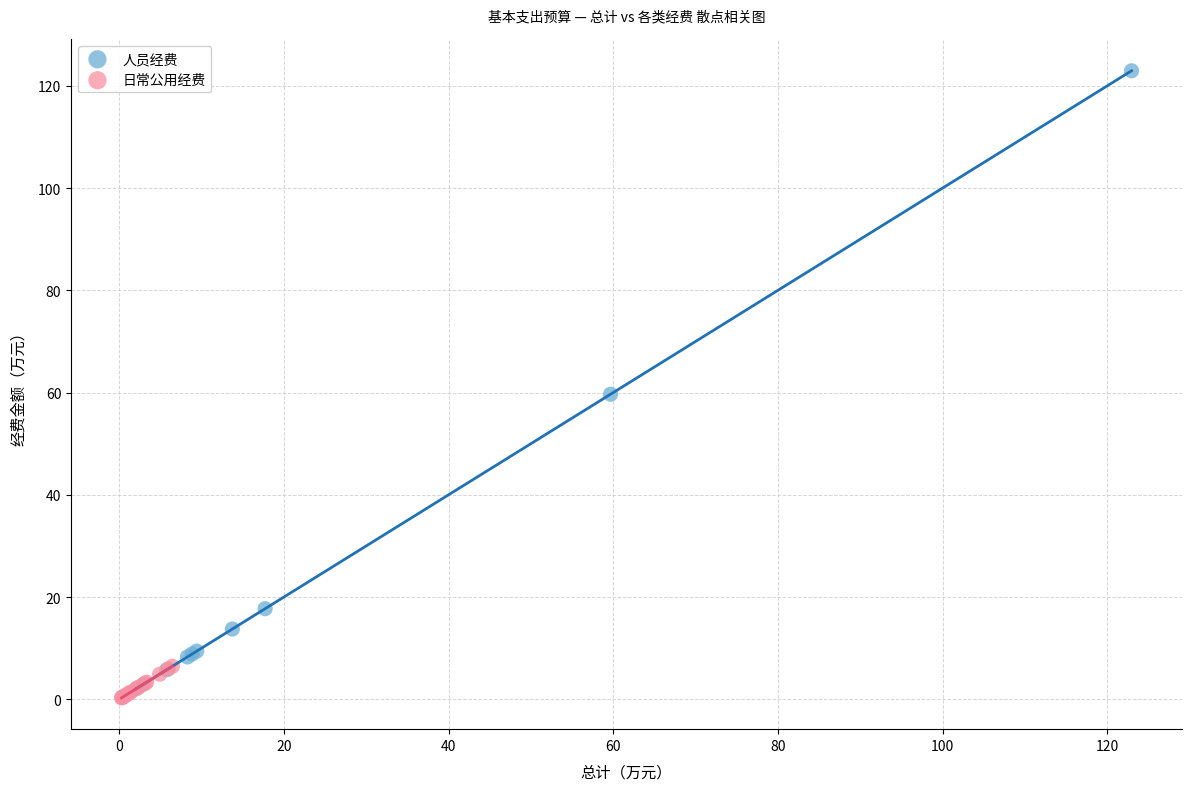

Which series reaches the maximum Y coordinate?

人员经费